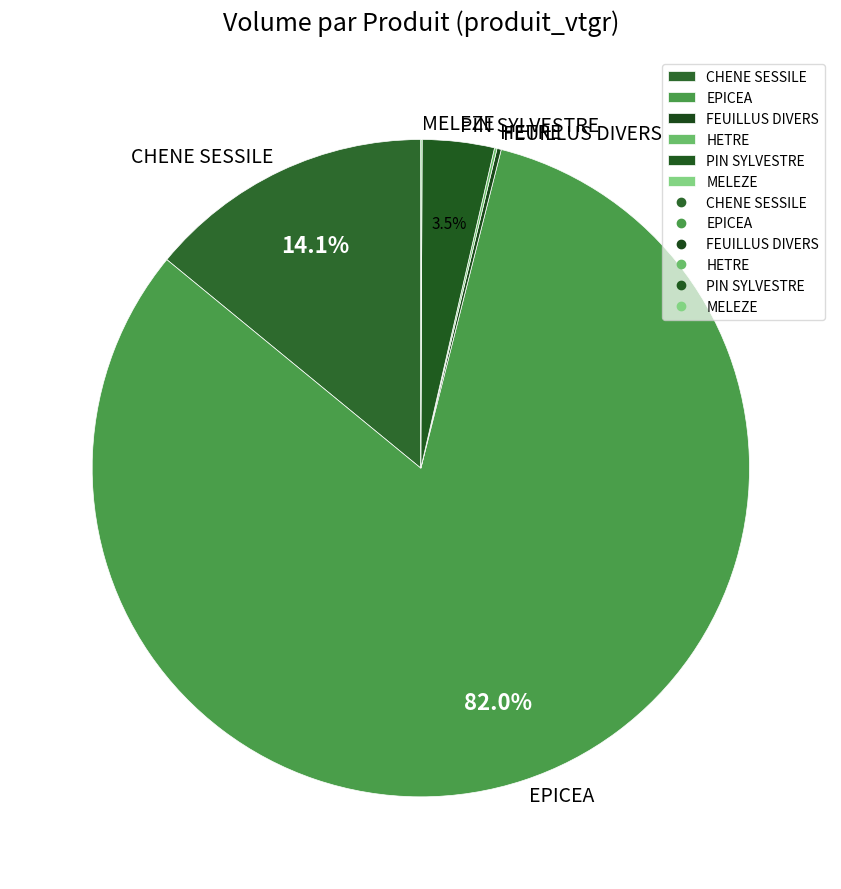

Which slice is the largest?

EPICEA